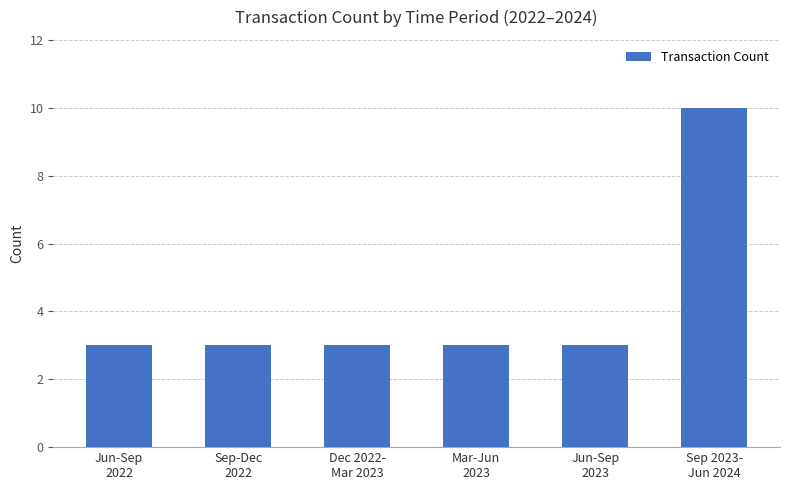

How many values are between 3 and 4?

5